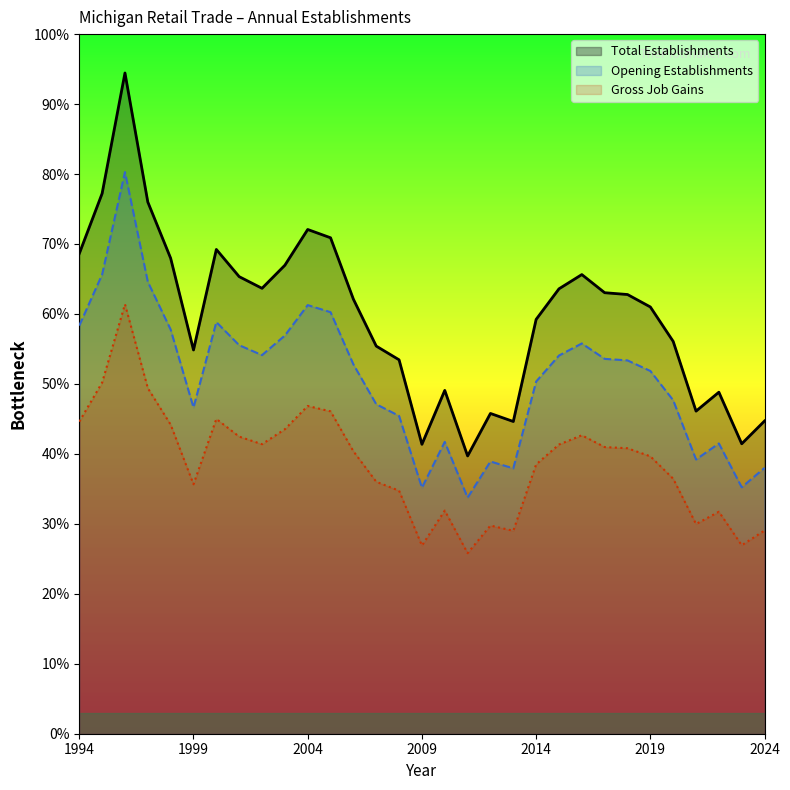

Which has a higher value, 1997 or 2023?

1997